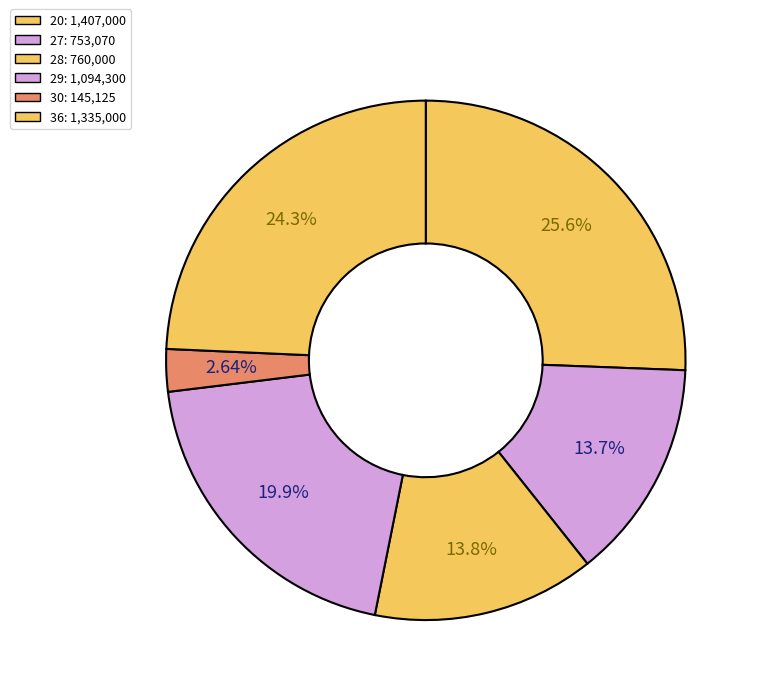

Which slice is the smallest?

30